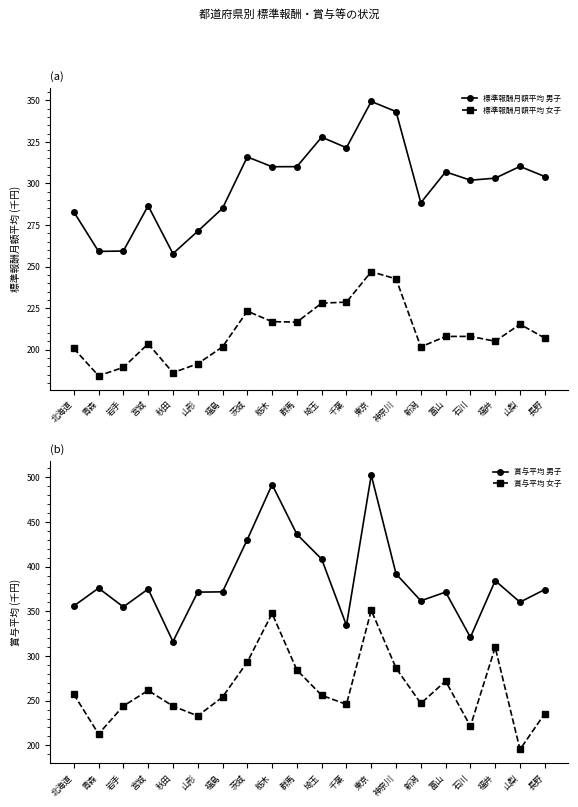

Is it true that 標準報酬月額平均 女子 equals 127.8 at 東京?

False